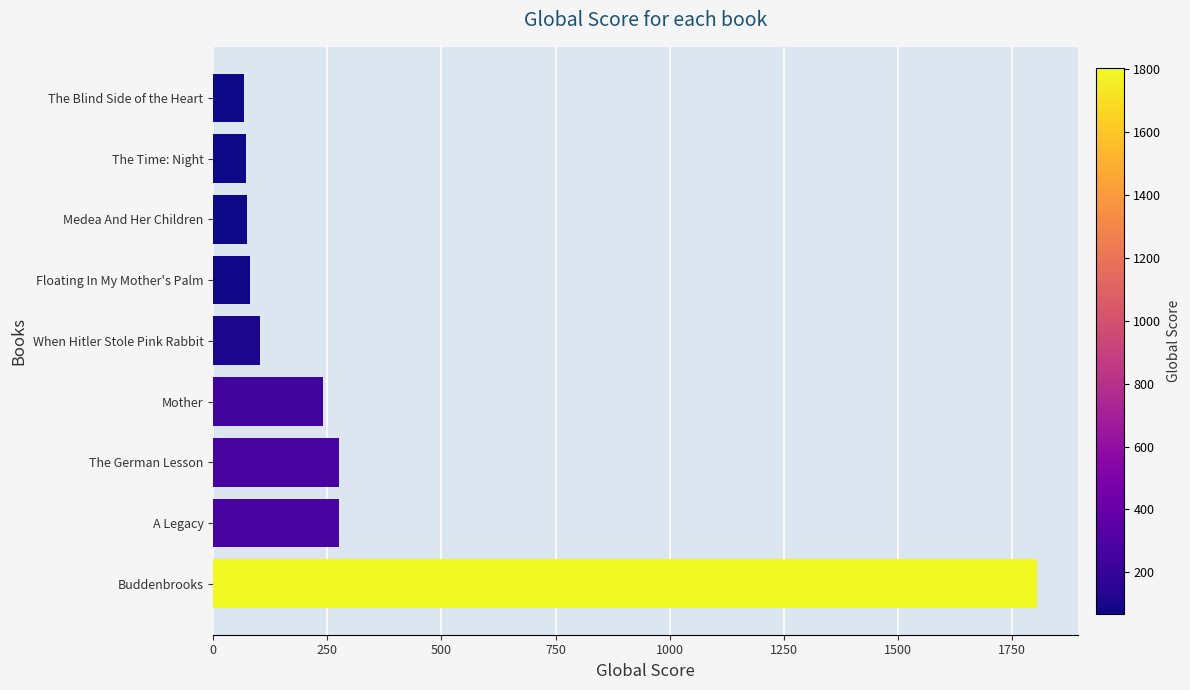

How many values are below 103?

4